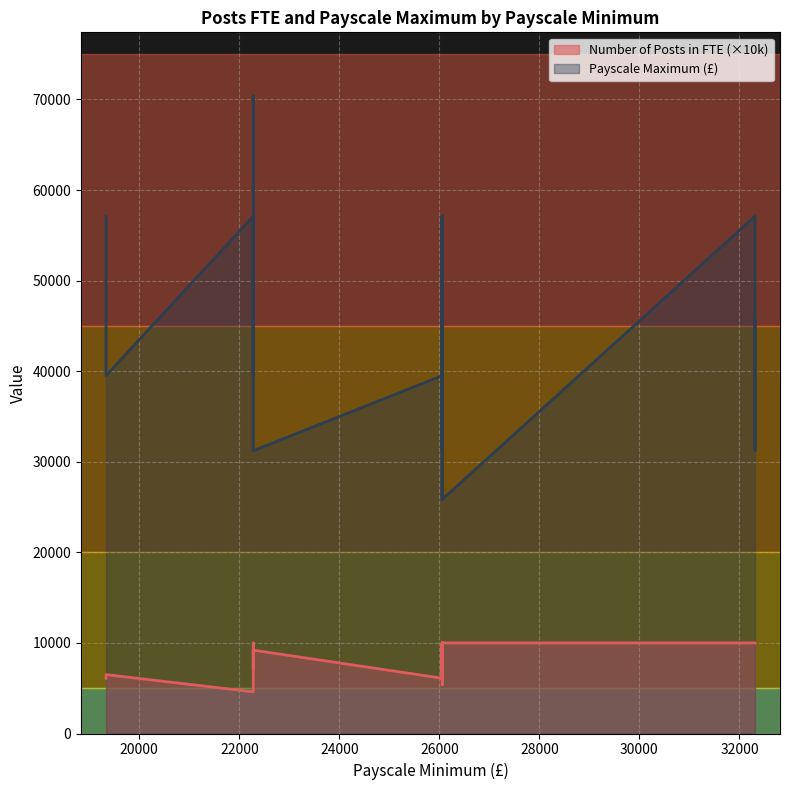

What is the total value across all series at 32311?

67110.0